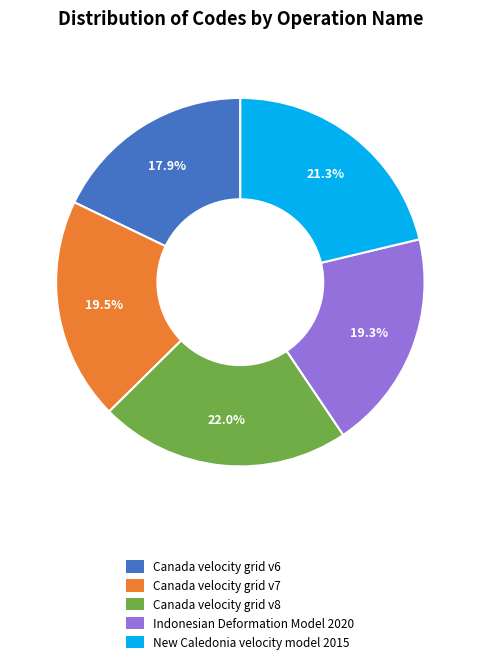

How much of the chart is everything except Canada velocity grid v6?

82.1%